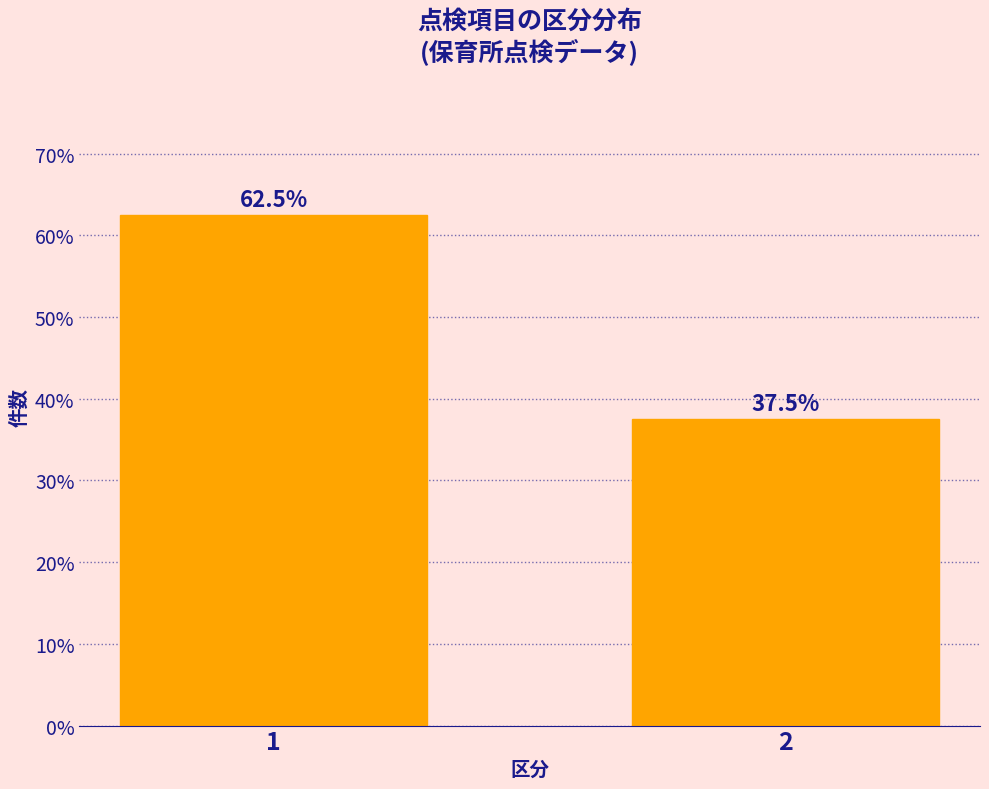

Reading left to right, transcribe all the data shown in this chart.

1=62.5	2=37.5